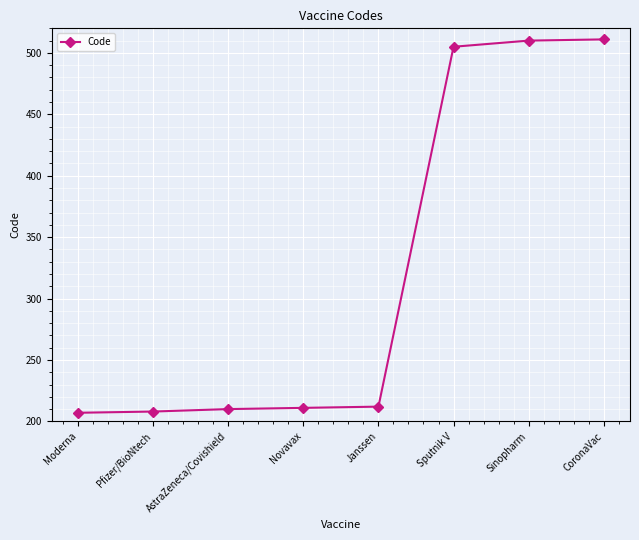

What value does the data have at Sputnik V?

505